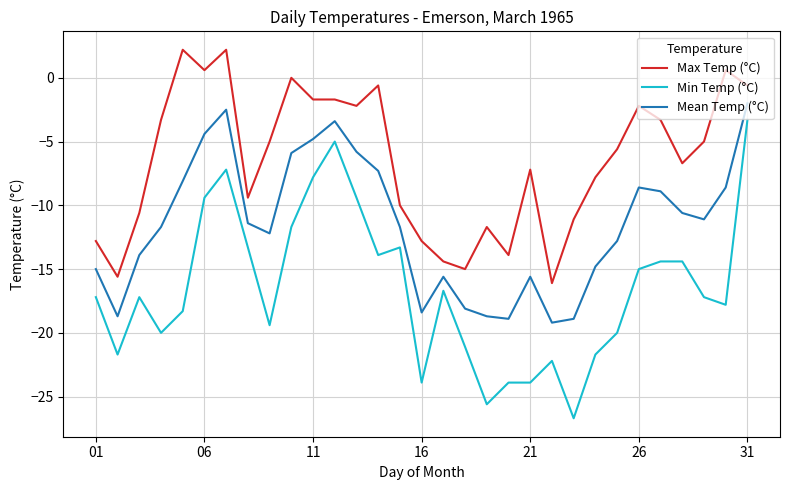

Which series has the largest total across all categories?

Max Temp (°C)